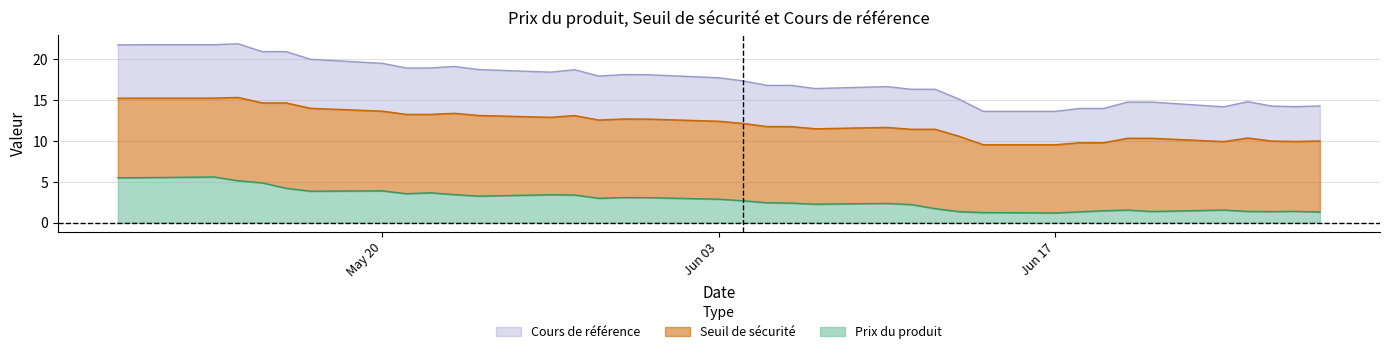

Count the number of categories in the chart.

37